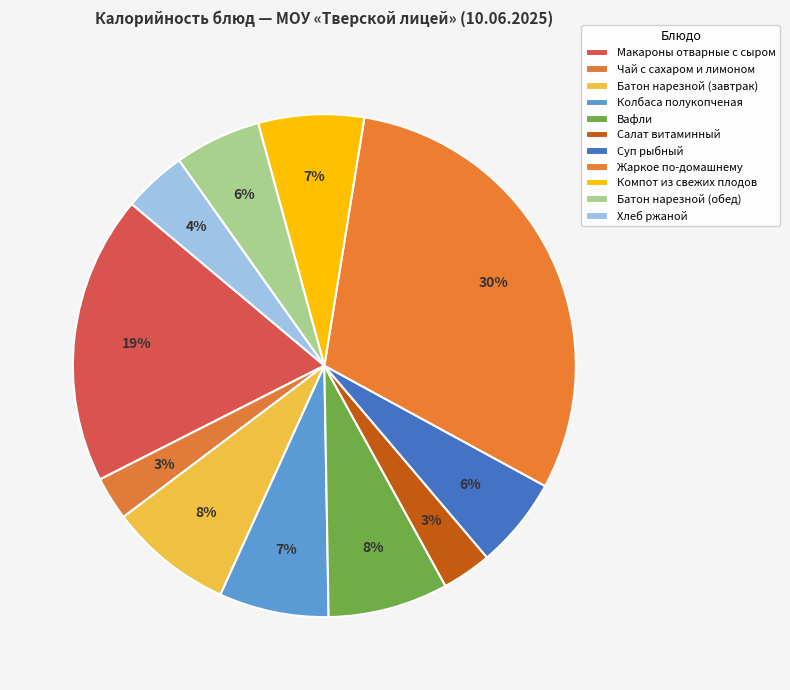

What is the smallest slice in the pie chart?

Чай с сахаром и лимоном